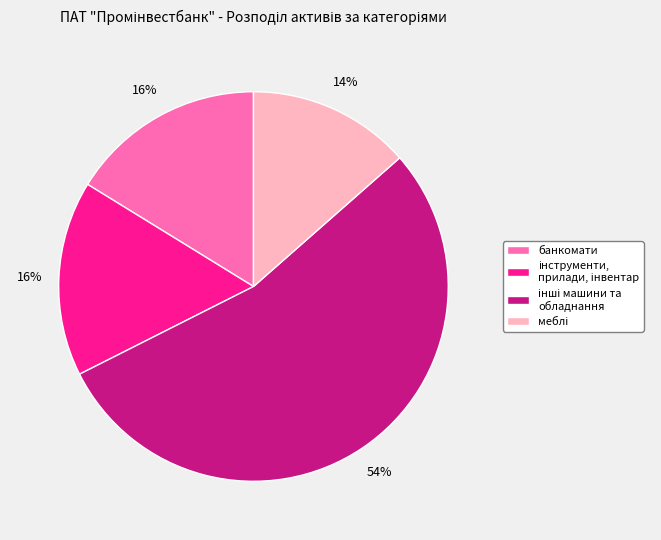

Does any single category account for the majority?

Yes